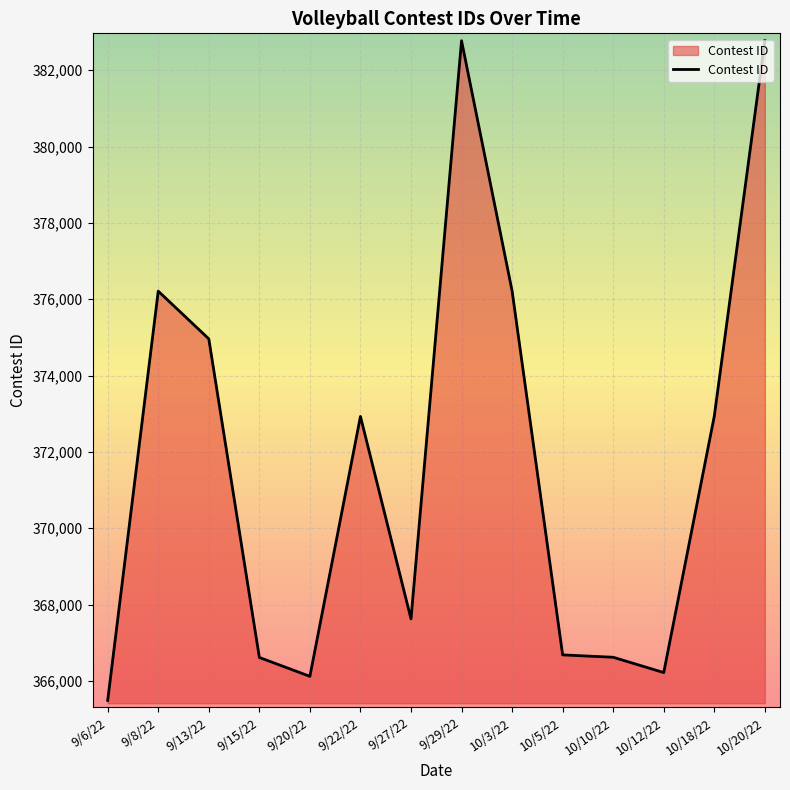

Which has a higher value, 10/18/22 or 9/15/22?

10/18/22